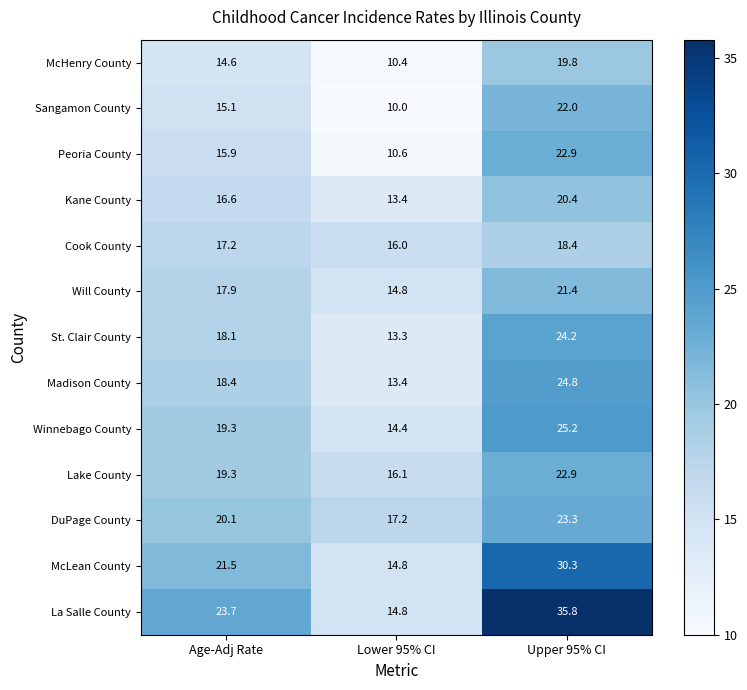

What is the maximum value for St. Clair County?

24.2